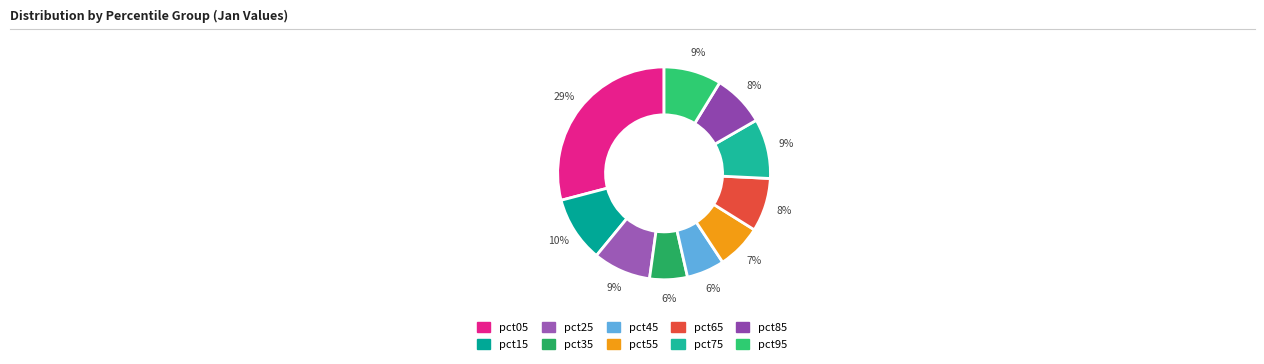

To the nearest percent, what is the average slice percentage?

10%